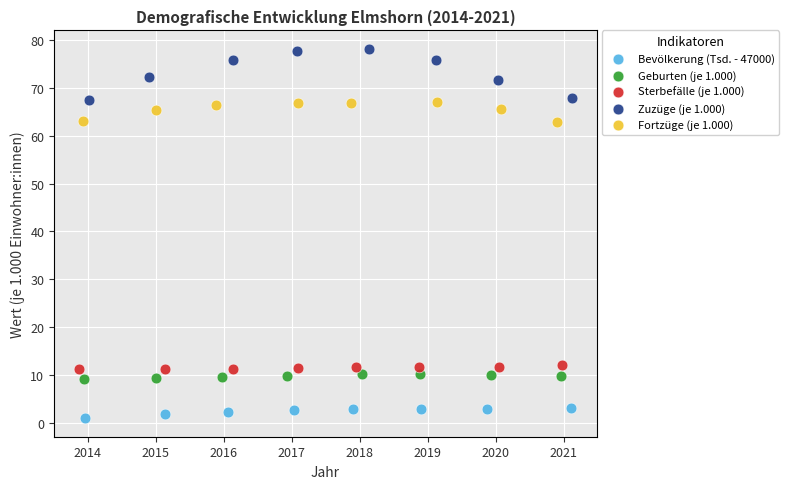

Which series reaches the maximum Y coordinate?

Zuzüge (je 1.000)